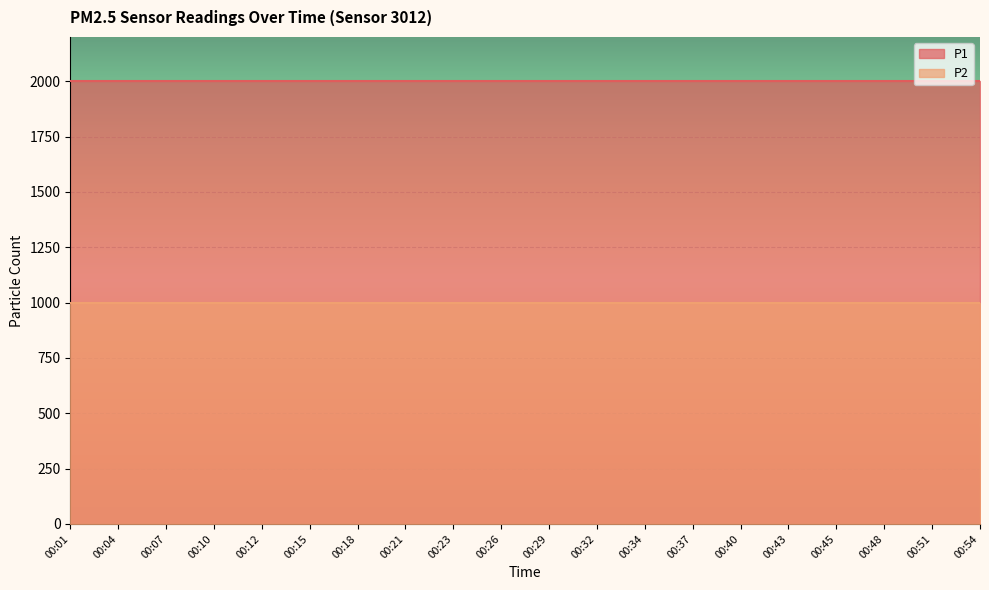

Rank the series by their maximum value, from highest to lowest.

P1, P2